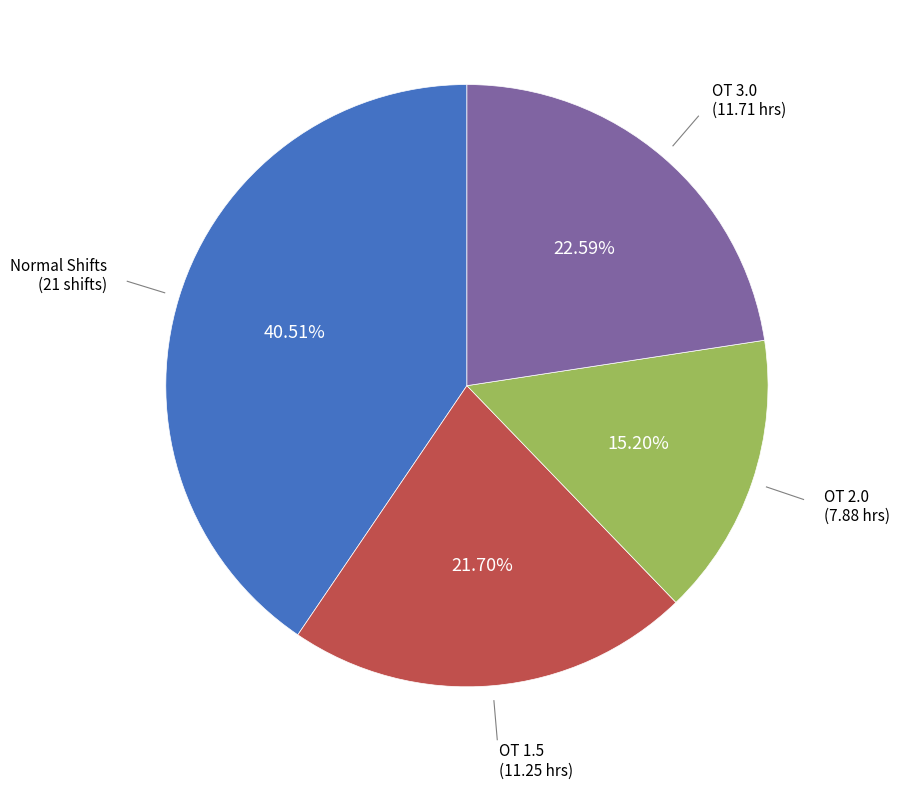

Does any single category account for the majority?

No